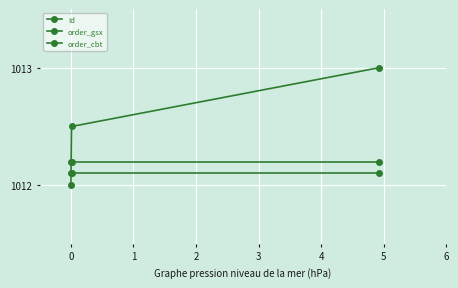

How many data points does each series have?

3